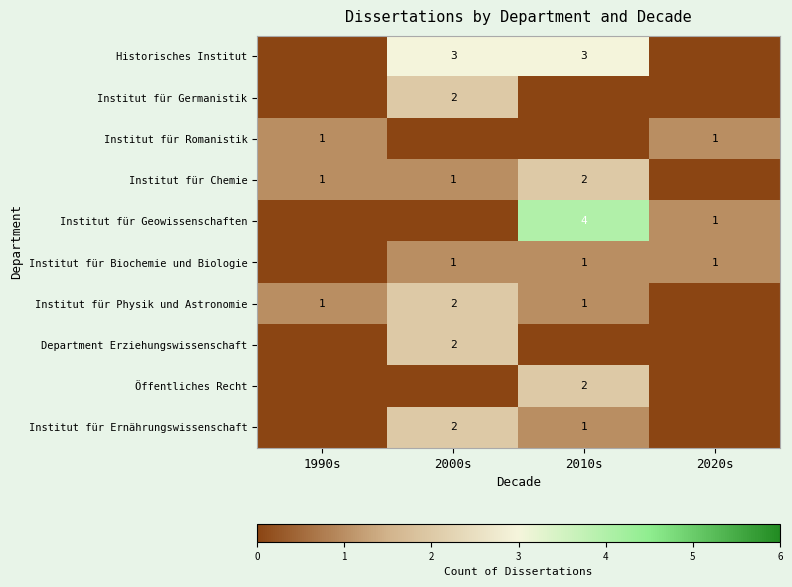

The Öffentliches Recht series shows 2 at 2010s. True or false?

True